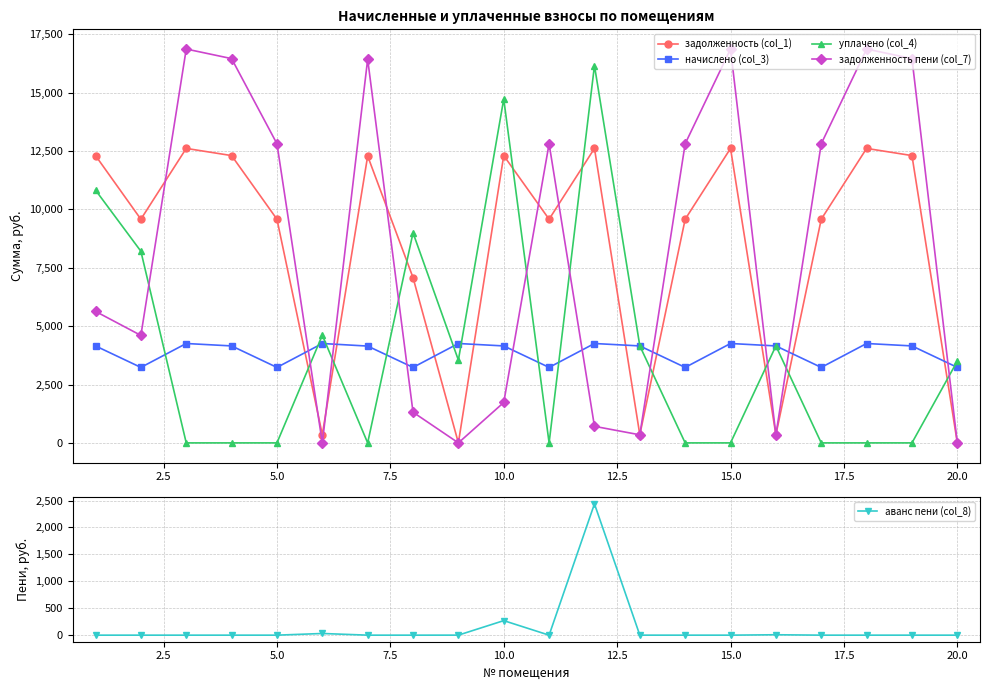

Where is аванс пени (col_8) nearest to the value 1218?

10.0